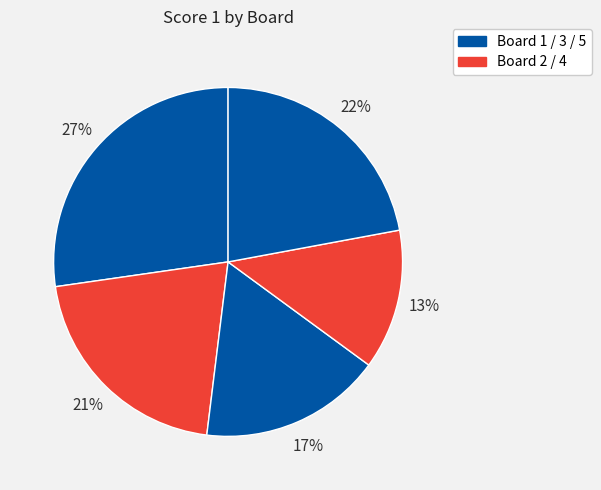

How many slices are in this pie chart?

5